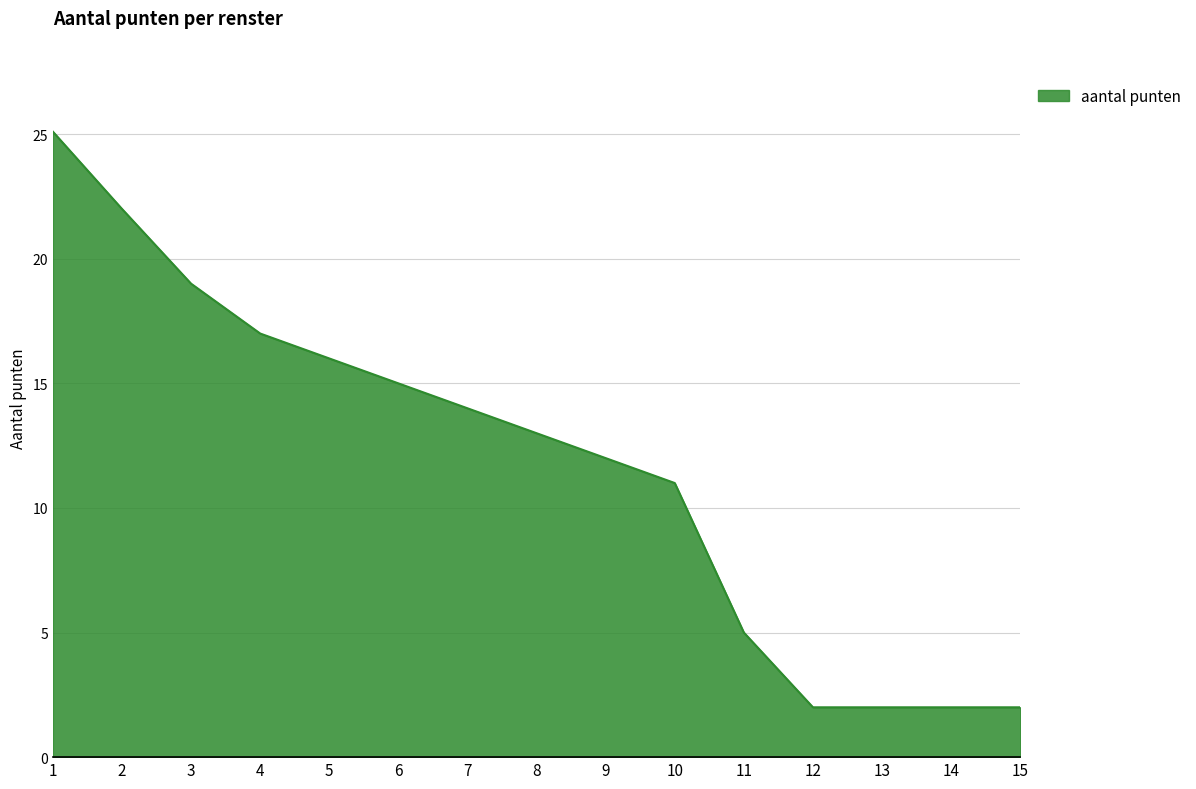

What is the ratio of the value at 11 to the value at 2?

0.2